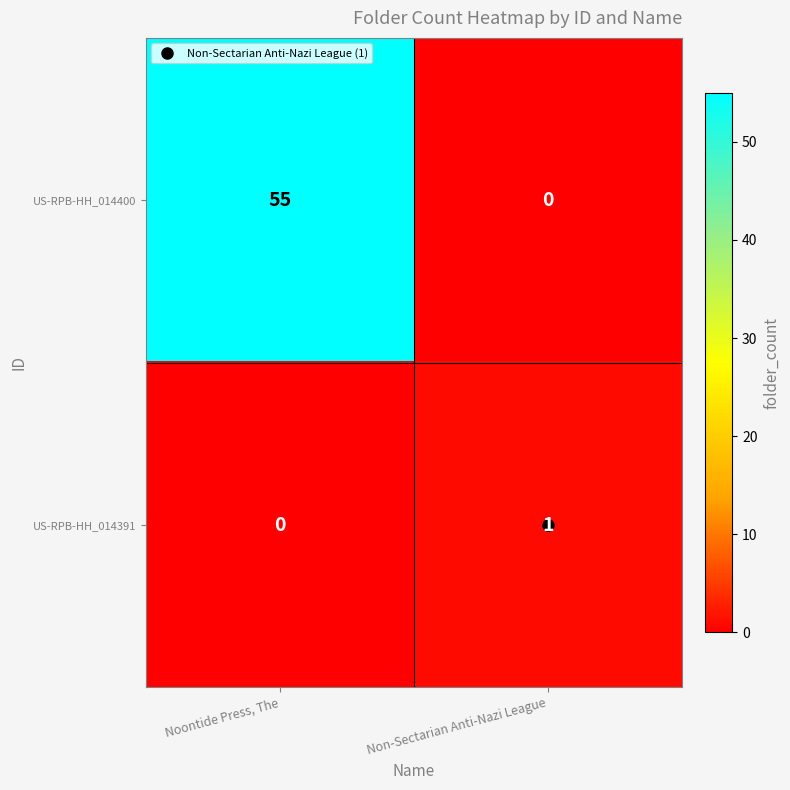

List the series in order of their overall mean, highest first.

US-RPB-HH_014400, US-RPB-HH_014391